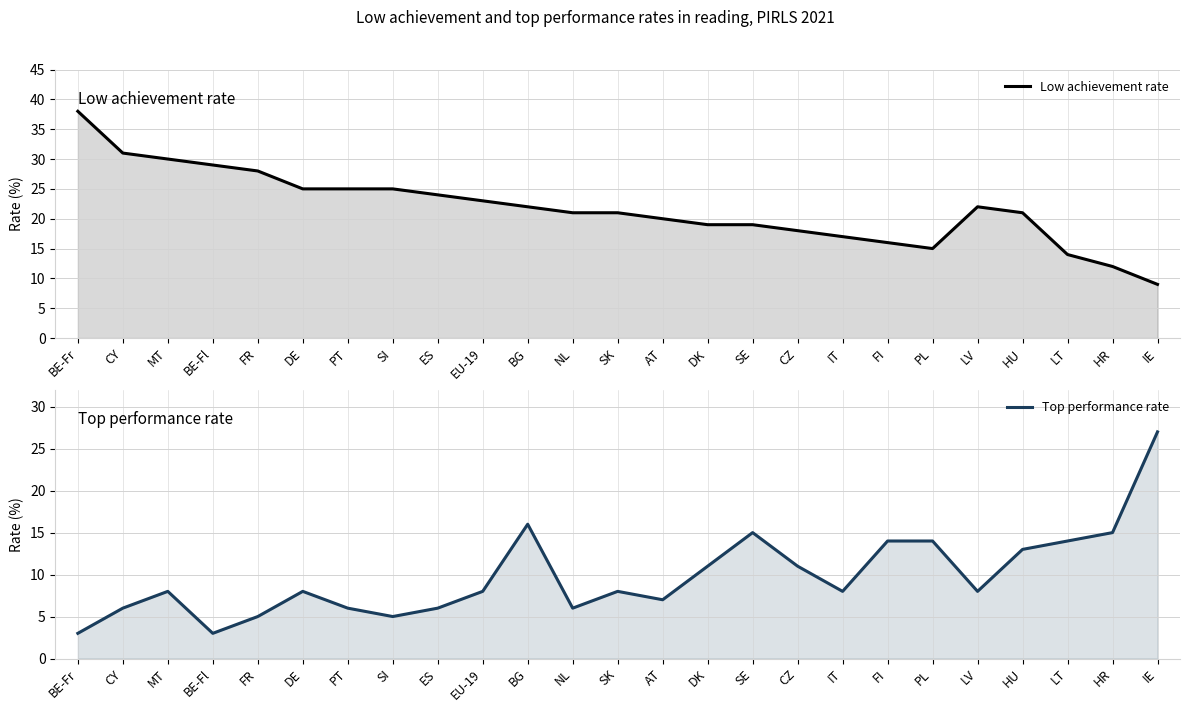

Where is Top performance rate nearest to the value 15?

SE